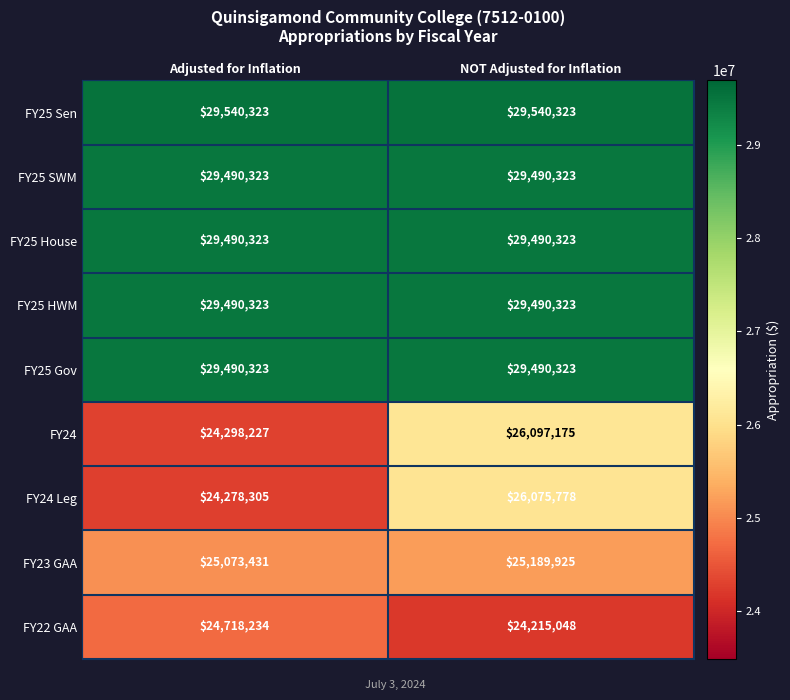

Is it true that FY24 equals 35590408 at Adjusted for Inflation?

False